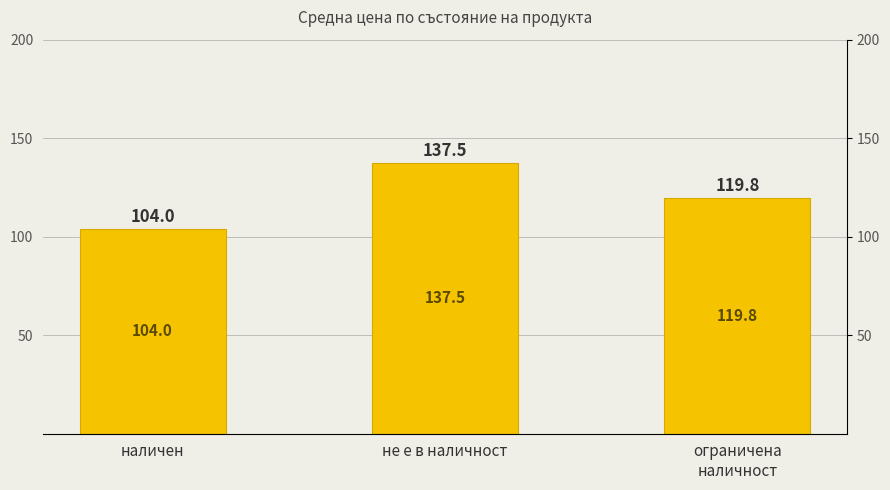

Rank the categories by value from highest to lowest.

не е в наличност, ограничена
наличност, наличен